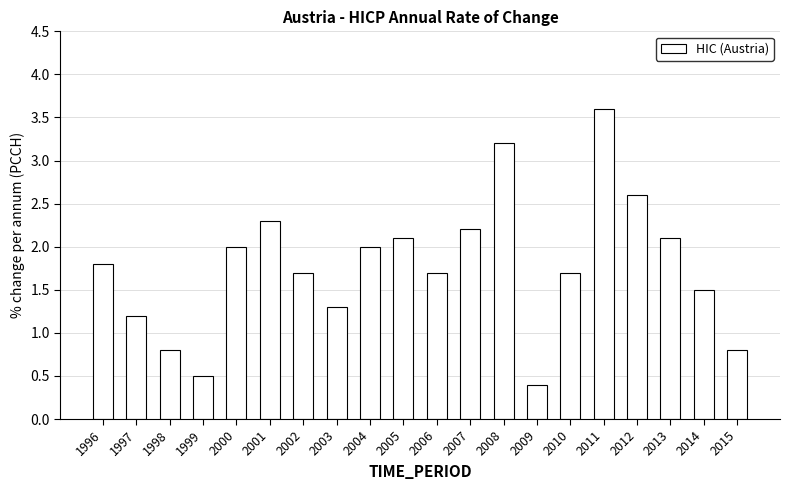

True or false: the data shows 0.8 at 1998.

True